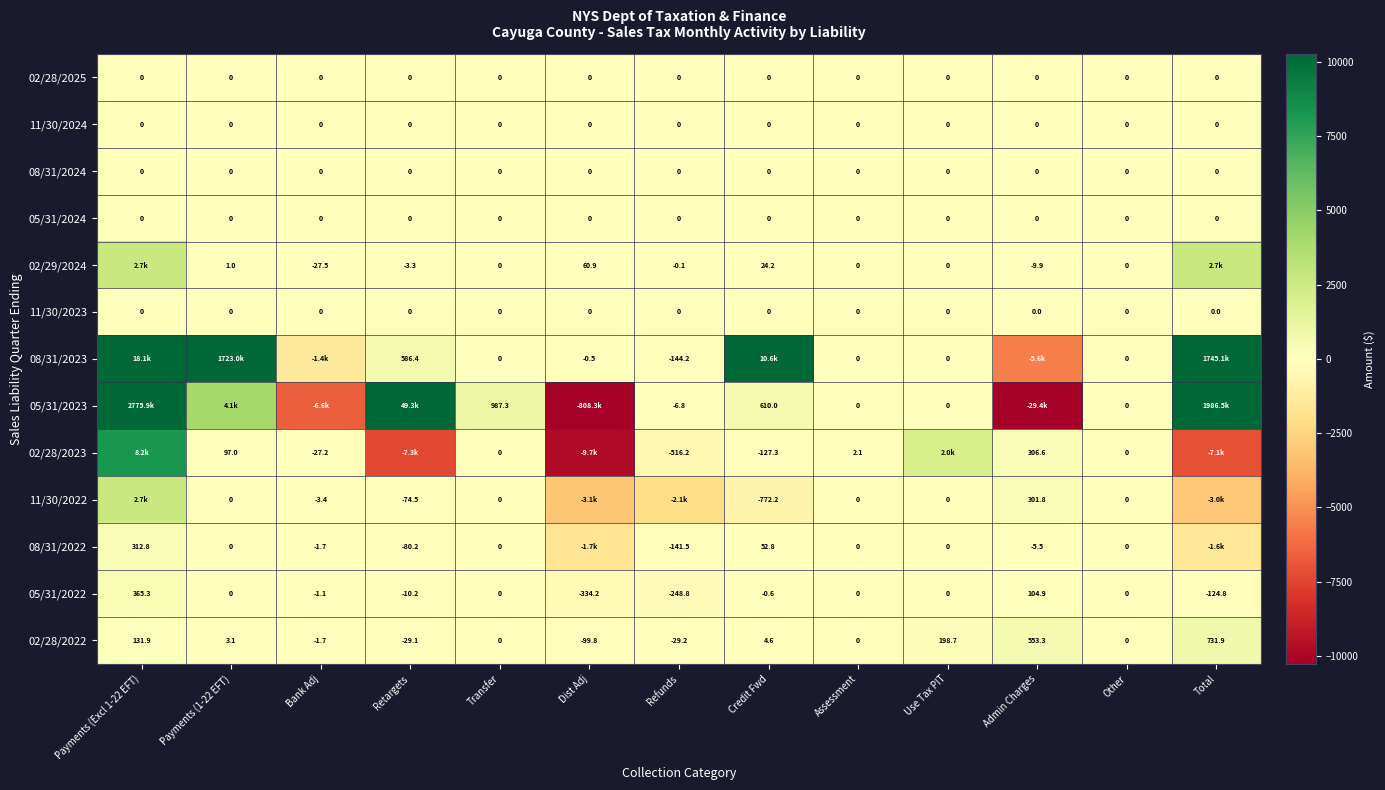

At which label is 02/28/2022 closest to 316?

Use Tax PIT